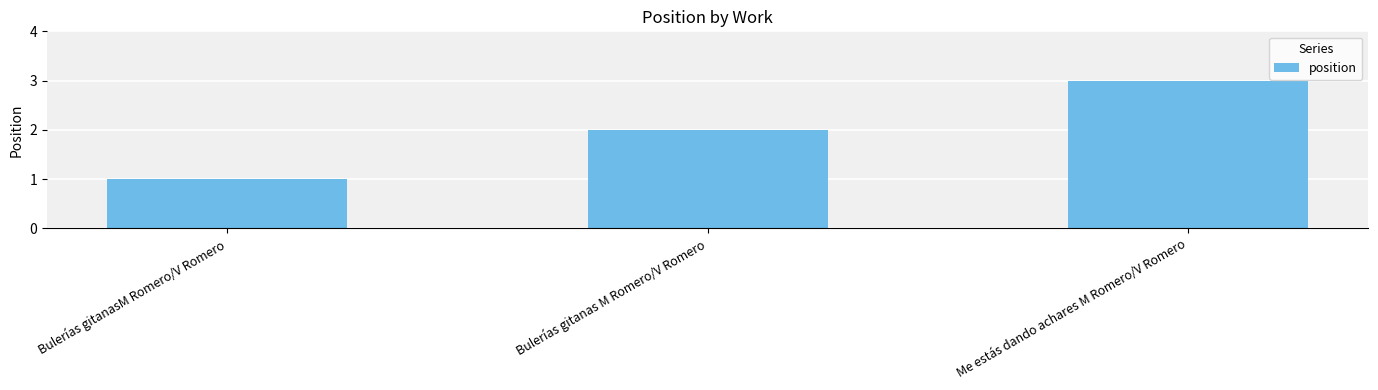

Between Me estás dando achares M Romero/V Romero and Bulerías gitanasM Romero/V Romero, which is larger?

Me estás dando achares M Romero/V Romero